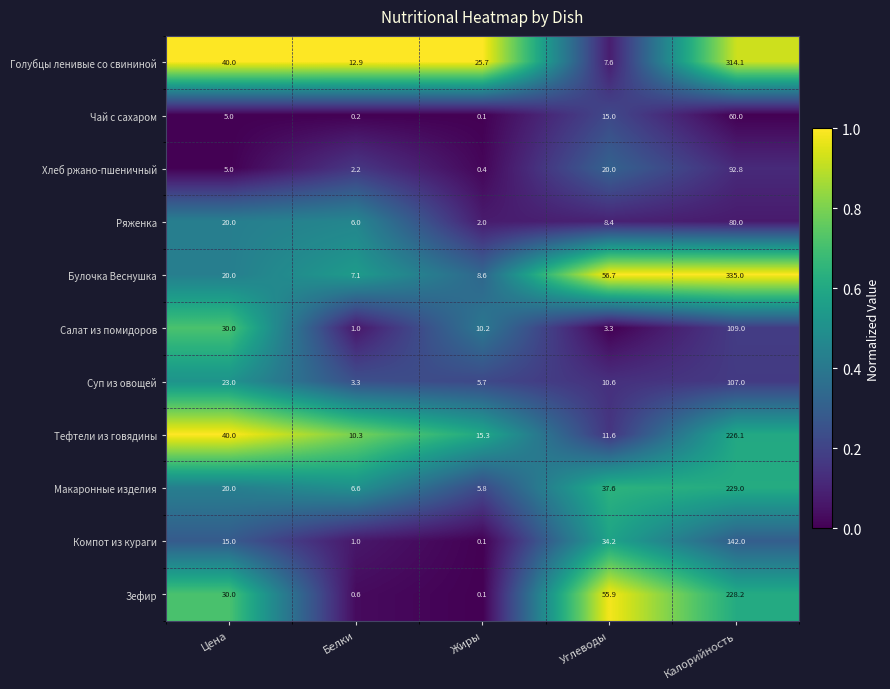

Which series has the widest spread of values?

Булочка Веснушка